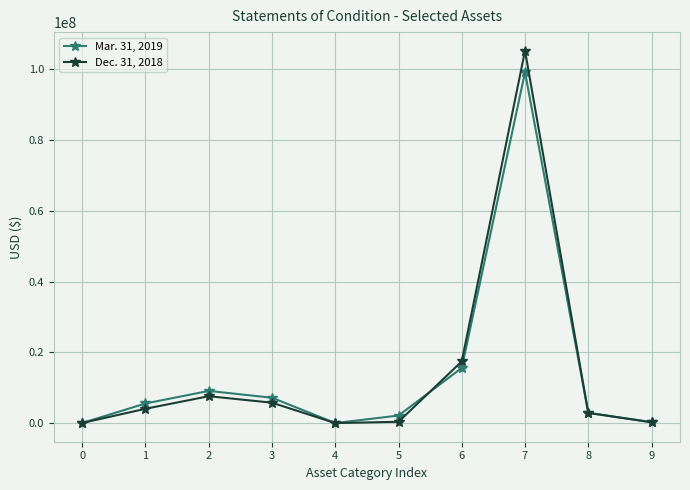

What is the maximum value shown in the chart?

105178833